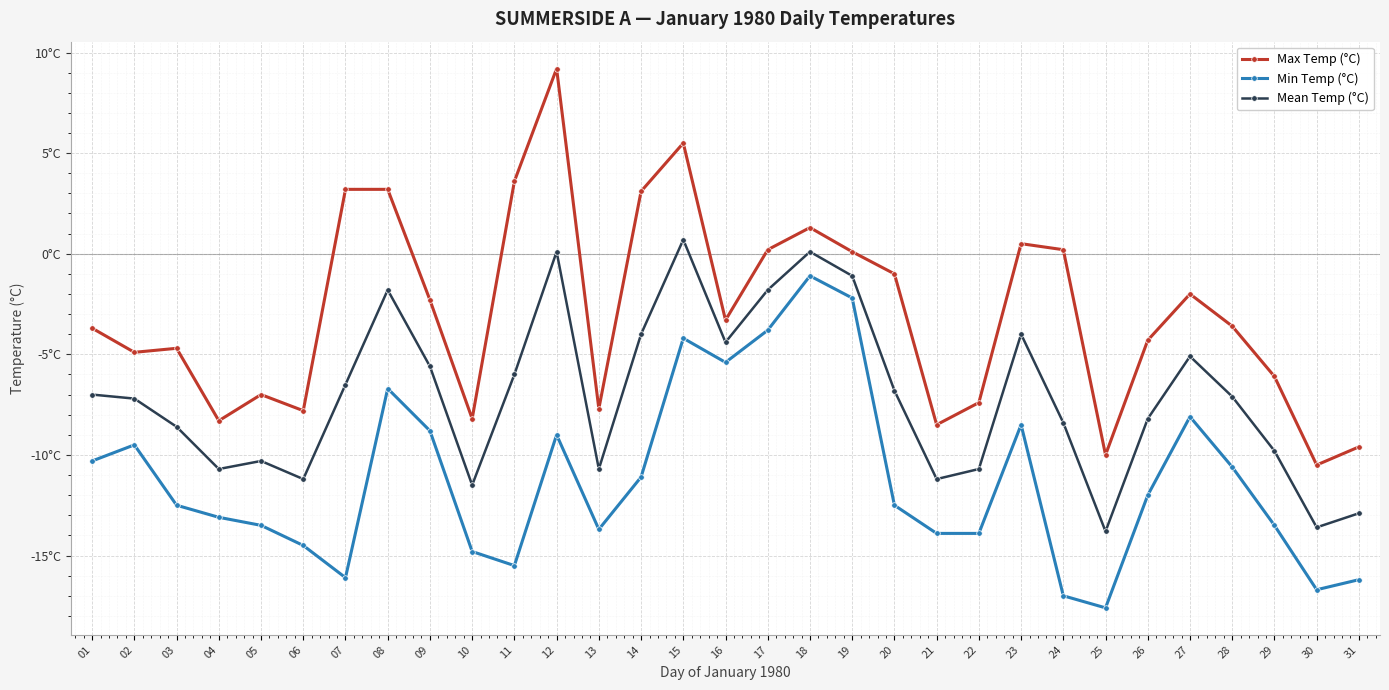

What is the difference between the maximum and minimum values in the Max Temp (°C) series?

19.7